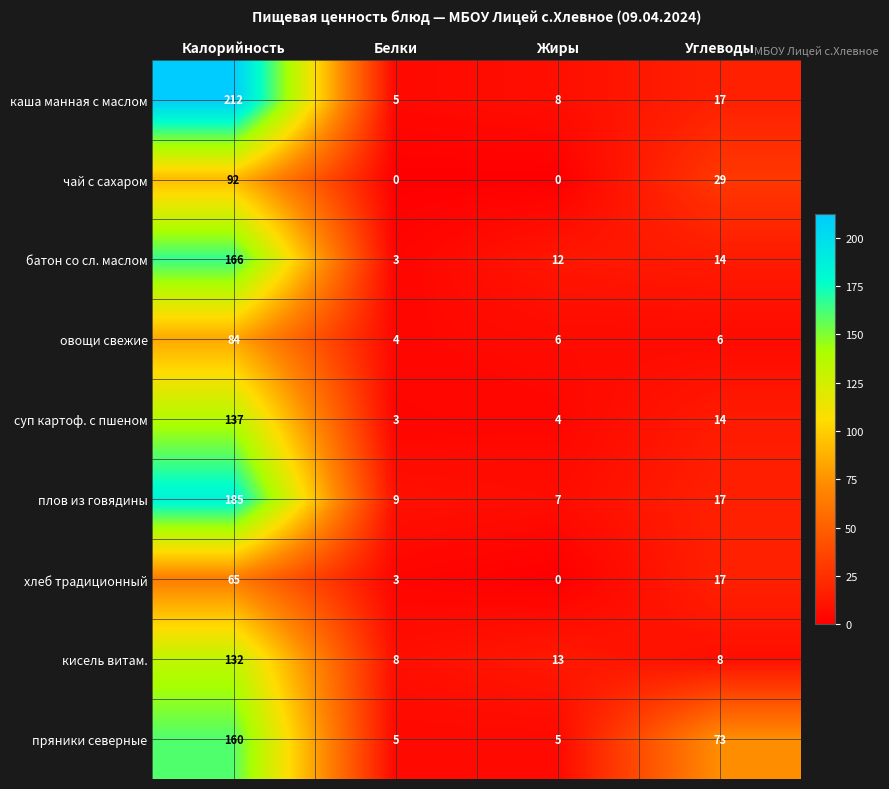

Where is суп картоф. с пшеном nearest to the value 70?

Углеводы